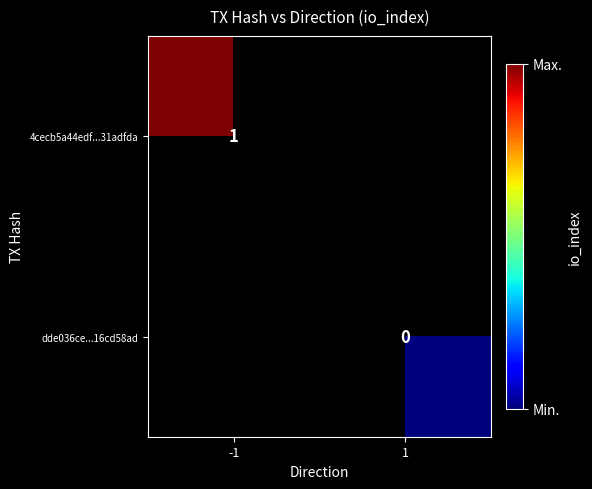

How many values in 4cecb5a44edf...31adfda are above zero?

1